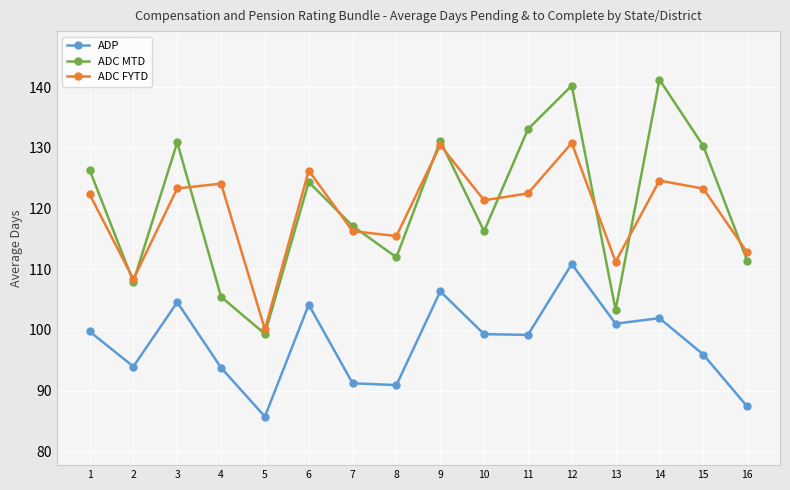

What is the difference between the second highest and minimum values in the ADP series?

20.6